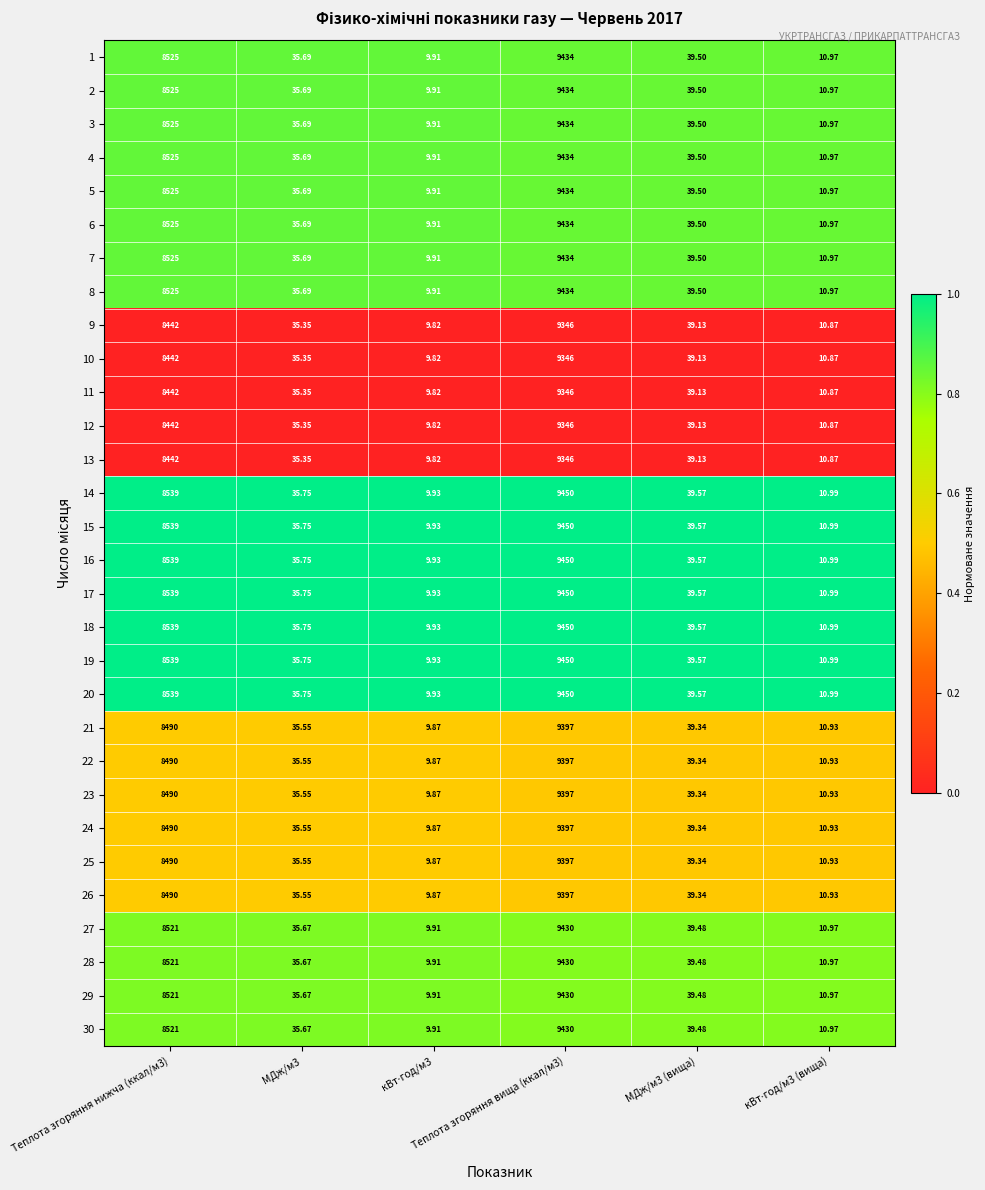

Reading left to right, extract all data points from this chart.

1: Теплота згоряння нижча (ккал/м3)=8525.0	МДж/м3=35.7	кВт⋅год/м3=9.9	Теплота згоряння вища (ккал/м3)=9434.0	МДж/м3 (вища)=39.5	кВт⋅год/м3 (вища)=11.0
2: Теплота згоряння нижча (ккал/м3)=8525.0	МДж/м3=35.7	кВт⋅год/м3=9.9	Теплота згоряння вища (ккал/м3)=9434.0	МДж/м3 (вища)=39.5	кВт⋅год/м3 (вища)=11.0
3: Теплота згоряння нижча (ккал/м3)=8525.0	МДж/м3=35.7	кВт⋅год/м3=9.9	Теплота згоряння вища (ккал/м3)=9434.0	МДж/м3 (вища)=39.5	кВт⋅год/м3 (вища)=11.0
4: Теплота згоряння нижча (ккал/м3)=8525.0	МДж/м3=35.7	кВт⋅год/м3=9.9	Теплота згоряння вища (ккал/м3)=9434.0	МДж/м3 (вища)=39.5	кВт⋅год/м3 (вища)=11.0
5: Теплота згоряння нижча (ккал/м3)=8525.0	МДж/м3=35.7	кВт⋅год/м3=9.9	Теплота згоряння вища (ккал/м3)=9434.0	МДж/м3 (вища)=39.5	кВт⋅год/м3 (вища)=11.0
6: Теплота згоряння нижча (ккал/м3)=8525.0	МДж/м3=35.7	кВт⋅год/м3=9.9	Теплота згоряння вища (ккал/м3)=9434.0	МДж/м3 (вища)=39.5	кВт⋅год/м3 (вища)=11.0
7: Теплота згоряння нижча (ккал/м3)=8525.0	МДж/м3=35.7	кВт⋅год/м3=9.9	Теплота згоряння вища (ккал/м3)=9434.0	МДж/м3 (вища)=39.5	кВт⋅год/м3 (вища)=11.0
8: Теплота згоряння нижча (ккал/м3)=8525.0	МДж/м3=35.7	кВт⋅год/м3=9.9	Теплота згоряння вища (ккал/м3)=9434.0	МДж/м3 (вища)=39.5	кВт⋅год/м3 (вища)=11.0
9: Теплота згоряння нижча (ккал/м3)=8442.0	МДж/м3=35.4	кВт⋅год/м3=9.8	Теплота згоряння вища (ккал/м3)=9346.0	МДж/м3 (вища)=39.1	кВт⋅год/м3 (вища)=10.9
10: Теплота згоряння нижча (ккал/м3)=8442.0	МДж/м3=35.4	кВт⋅год/м3=9.8	Теплота згоряння вища (ккал/м3)=9346.0	МДж/м3 (вища)=39.1	кВт⋅год/м3 (вища)=10.9
11: Теплота згоряння нижча (ккал/м3)=8442.0	МДж/м3=35.4	кВт⋅год/м3=9.8	Теплота згоряння вища (ккал/м3)=9346.0	МДж/м3 (вища)=39.1	кВт⋅год/м3 (вища)=10.9
12: Теплота згоряння нижча (ккал/м3)=8442.0	МДж/м3=35.4	кВт⋅год/м3=9.8	Теплота згоряння вища (ккал/м3)=9346.0	МДж/м3 (вища)=39.1	кВт⋅год/м3 (вища)=10.9
13: Теплота згоряння нижча (ккал/м3)=8442.0	МДж/м3=35.4	кВт⋅год/м3=9.8	Теплота згоряння вища (ккал/м3)=9346.0	МДж/м3 (вища)=39.1	кВт⋅год/м3 (вища)=10.9
14: Теплота згоряння нижча (ккал/м3)=8539.0	МДж/м3=35.8	кВт⋅год/м3=9.9	Теплота згоряння вища (ккал/м3)=9450.0	МДж/м3 (вища)=39.6	кВт⋅год/м3 (вища)=11.0
15: Теплота згоряння нижча (ккал/м3)=8539.0	МДж/м3=35.8	кВт⋅год/м3=9.9	Теплота згоряння вища (ккал/м3)=9450.0	МДж/м3 (вища)=39.6	кВт⋅год/м3 (вища)=11.0
16: Теплота згоряння нижча (ккал/м3)=8539.0	МДж/м3=35.8	кВт⋅год/м3=9.9	Теплота згоряння вища (ккал/м3)=9450.0	МДж/м3 (вища)=39.6	кВт⋅год/м3 (вища)=11.0
17: Теплота згоряння нижча (ккал/м3)=8539.0	МДж/м3=35.8	кВт⋅год/м3=9.9	Теплота згоряння вища (ккал/м3)=9450.0	МДж/м3 (вища)=39.6	кВт⋅год/м3 (вища)=11.0
18: Теплота згоряння нижча (ккал/м3)=8539.0	МДж/м3=35.8	кВт⋅год/м3=9.9	Теплота згоряння вища (ккал/м3)=9450.0	МДж/м3 (вища)=39.6	кВт⋅год/м3 (вища)=11.0
19: Теплота згоряння нижча (ккал/м3)=8539.0	МДж/м3=35.8	кВт⋅год/м3=9.9	Теплота згоряння вища (ккал/м3)=9450.0	МДж/м3 (вища)=39.6	кВт⋅год/м3 (вища)=11.0
20: Теплота згоряння нижча (ккал/м3)=8539.0	МДж/м3=35.8	кВт⋅год/м3=9.9	Теплота згоряння вища (ккал/м3)=9450.0	МДж/м3 (вища)=39.6	кВт⋅год/м3 (вища)=11.0
21: Теплота згоряння нижча (ккал/м3)=8490.0	МДж/м3=35.5	кВт⋅год/м3=9.9	Теплота згоряння вища (ккал/м3)=9397.0	МДж/м3 (вища)=39.3	кВт⋅год/м3 (вища)=10.9
22: Теплота згоряння нижча (ккал/м3)=8490.0	МДж/м3=35.5	кВт⋅год/м3=9.9	Теплота згоряння вища (ккал/м3)=9397.0	МДж/м3 (вища)=39.3	кВт⋅год/м3 (вища)=10.9
23: Теплота згоряння нижча (ккал/м3)=8490.0	МДж/м3=35.5	кВт⋅год/м3=9.9	Теплота згоряння вища (ккал/м3)=9397.0	МДж/м3 (вища)=39.3	кВт⋅год/м3 (вища)=10.9
24: Теплота згоряння нижча (ккал/м3)=8490.0	МДж/м3=35.5	кВт⋅год/м3=9.9	Теплота згоряння вища (ккал/м3)=9397.0	МДж/м3 (вища)=39.3	кВт⋅год/м3 (вища)=10.9
25: Теплота згоряння нижча (ккал/м3)=8490.0	МДж/м3=35.5	кВт⋅год/м3=9.9	Теплота згоряння вища (ккал/м3)=9397.0	МДж/м3 (вища)=39.3	кВт⋅год/м3 (вища)=10.9
26: Теплота згоряння нижча (ккал/м3)=8490.0	МДж/м3=35.5	кВт⋅год/м3=9.9	Теплота згоряння вища (ккал/м3)=9397.0	МДж/м3 (вища)=39.3	кВт⋅год/м3 (вища)=10.9
27: Теплота згоряння нижча (ккал/м3)=8521.0	МДж/м3=35.7	кВт⋅год/м3=9.9	Теплота згоряння вища (ккал/м3)=9430.0	МДж/м3 (вища)=39.5	кВт⋅год/м3 (вища)=11.0
28: Теплота згоряння нижча (ккал/м3)=8521.0	МДж/м3=35.7	кВт⋅год/м3=9.9	Теплота згоряння вища (ккал/м3)=9430.0	МДж/м3 (вища)=39.5	кВт⋅год/м3 (вища)=11.0
29: Теплота згоряння нижча (ккал/м3)=8521.0	МДж/м3=35.7	кВт⋅год/м3=9.9	Теплота згоряння вища (ккал/м3)=9430.0	МДж/м3 (вища)=39.5	кВт⋅год/м3 (вища)=11.0
30: Теплота згоряння нижча (ккал/м3)=8521.0	МДж/м3=35.7	кВт⋅год/м3=9.9	Теплота згоряння вища (ккал/м3)=9430.0	МДж/м3 (вища)=39.5	кВт⋅год/м3 (вища)=11.0